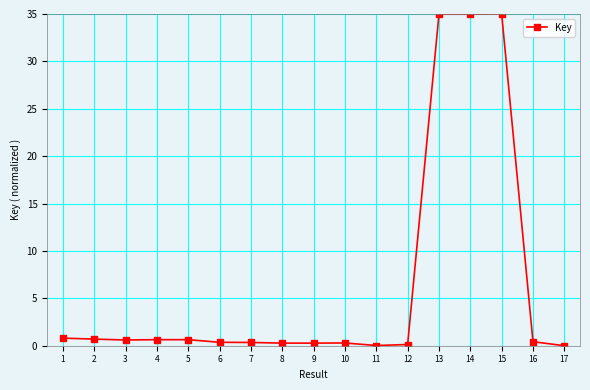

True or false: there are more than 0 points higher than both neighbors.

True